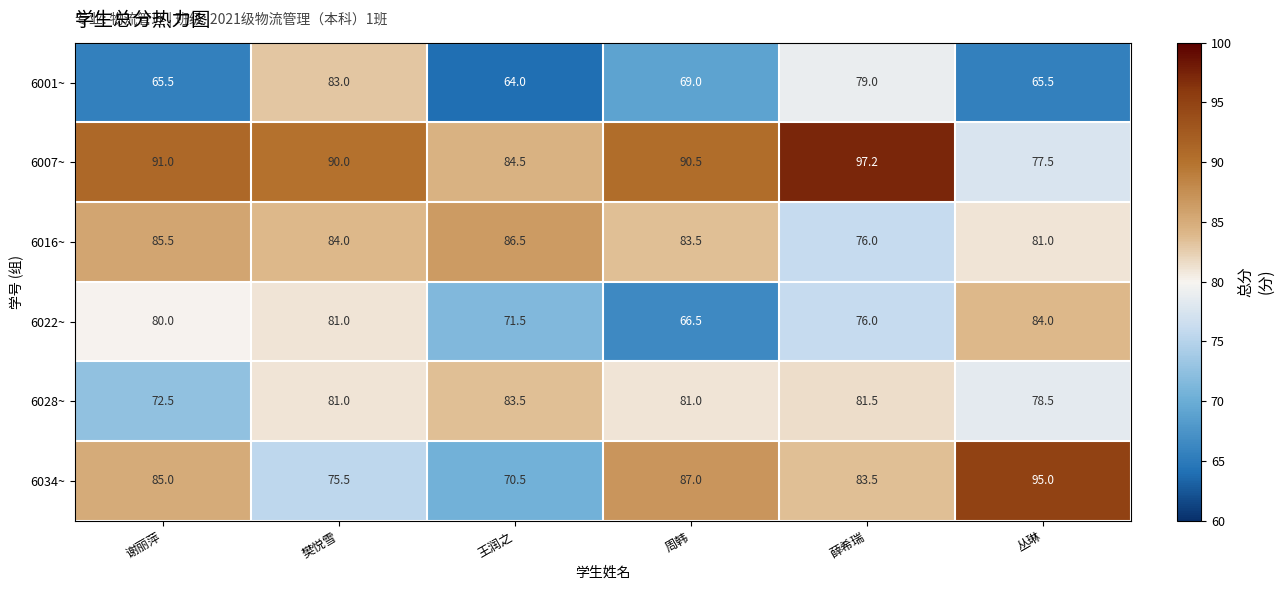

Which series changed the most between 王润之 and 薛希瑞?

6001~